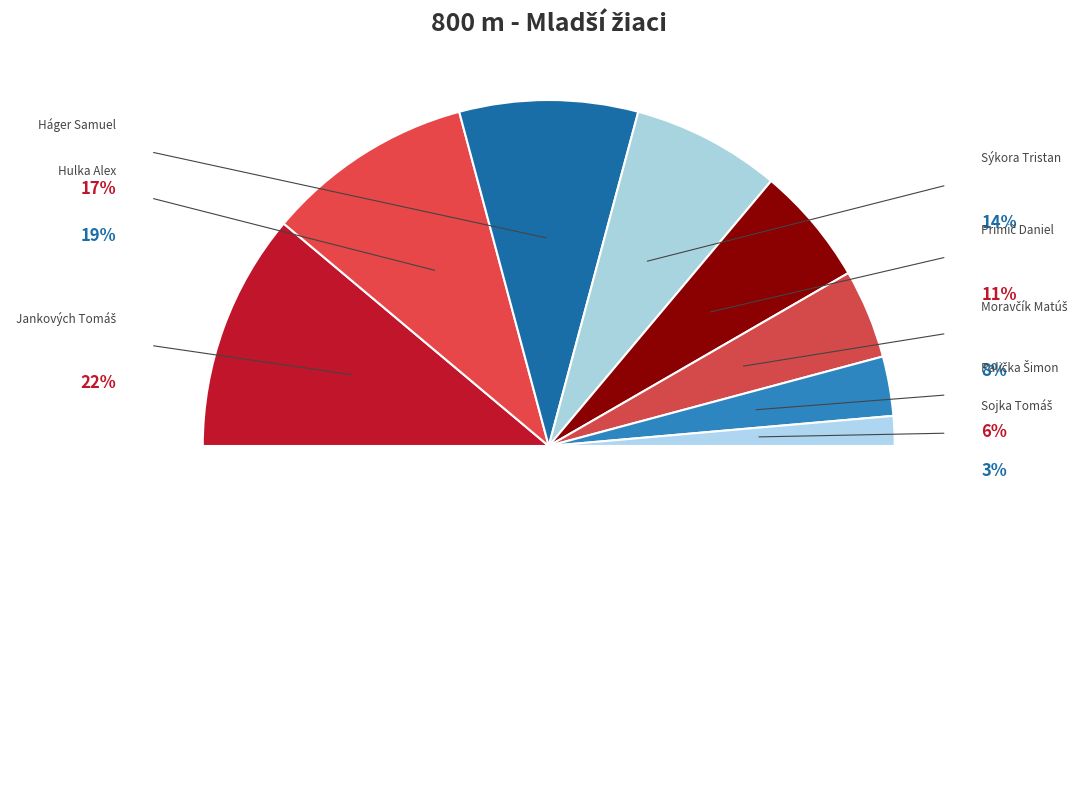

To the nearest percent, what is the difference between the Moravčík Matúš and Primič Daniel slice percentages?

3%